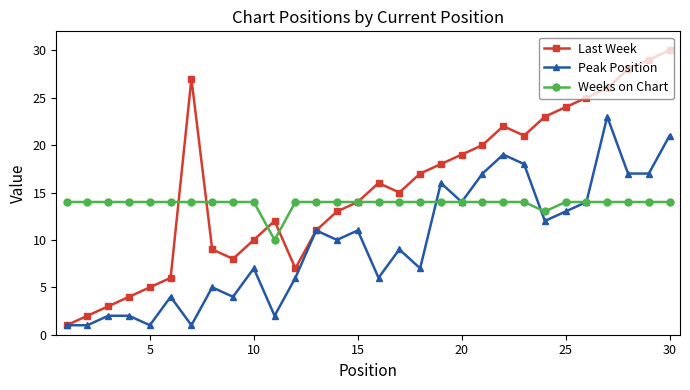

List the series in order of their overall mean, highest first.

Last Week, Weeks on Chart, Peak Position